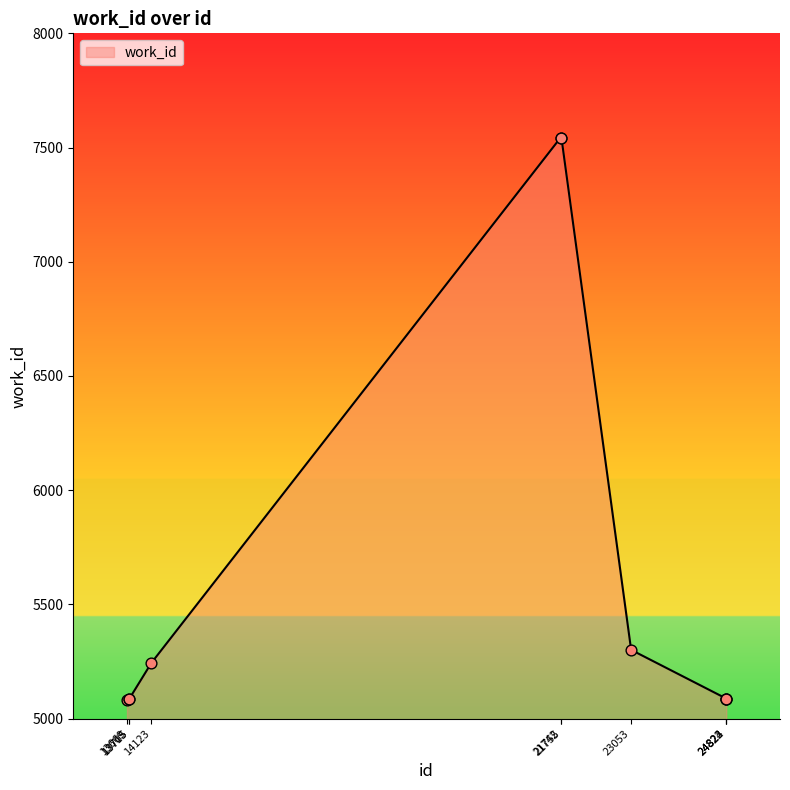

What is the difference between the maximum and minimum values?

2463